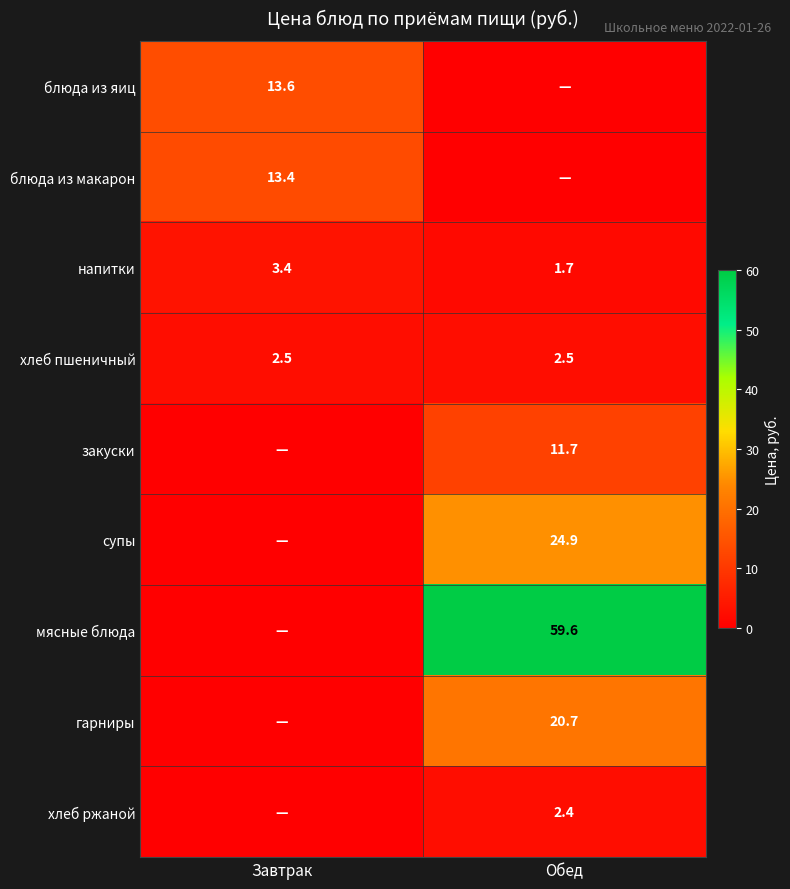

True or false: супы has a value of 33.3 at Обед.

False